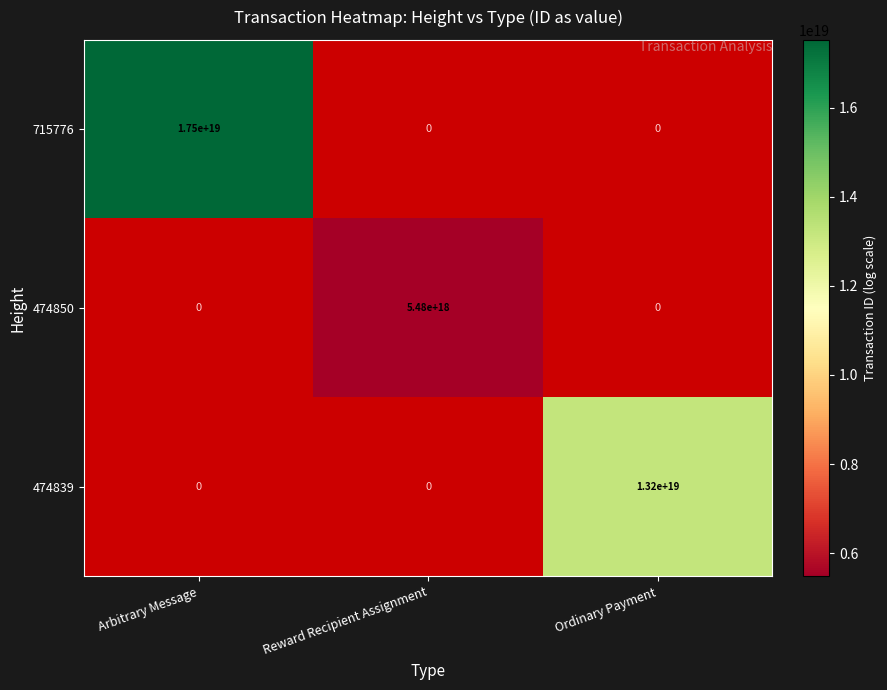

Which series has the widest spread of values?

715776